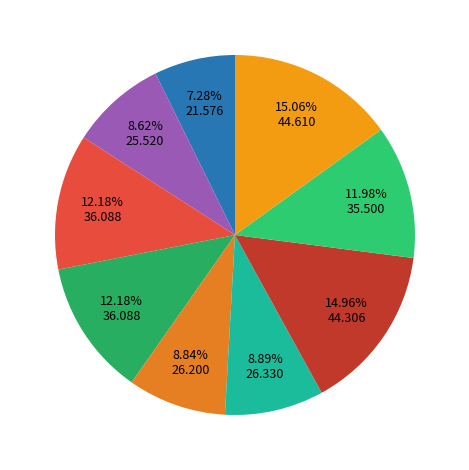

How many slices are in this pie chart?

9